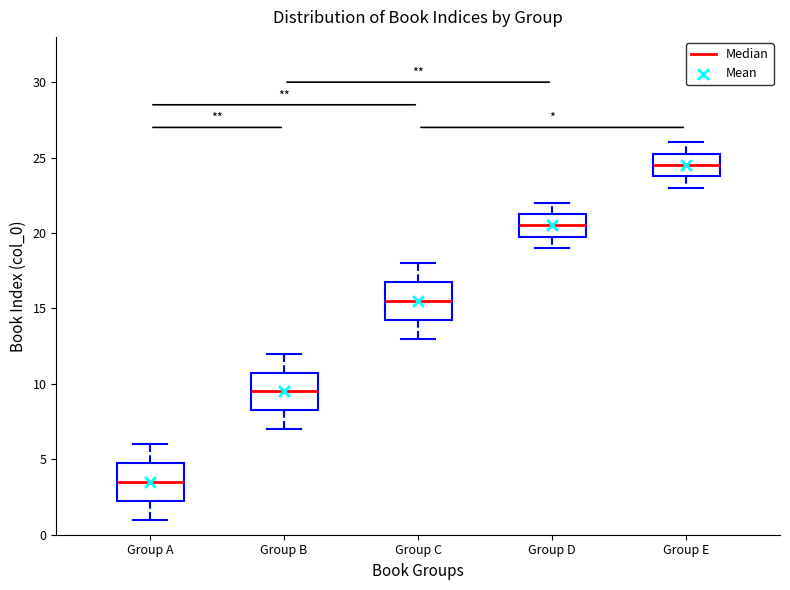

Reading left to right, transcribe this box plot: for each box, give where its median line is, the range the box spans, and where its two whiskers end, as read against the y-axis. The values are not printed on the chart, so give them approximately, as read against the axis.

Group A: median 3.5, box 2.5 to 5.0, whiskers 1.0 to 6.0
Group B: median 9.5, box 8.5 to 11.0, whiskers 7.0 to 12.0
Group C: median 15.5, box 14.5 to 17.0, whiskers 13.0 to 18.0
Group D: median 20.5, box 20.0 to 21.5, whiskers 19.0 to 22.0
Group E: median 24.5, box 24.0 to 25.5, whiskers 23.0 to 26.0